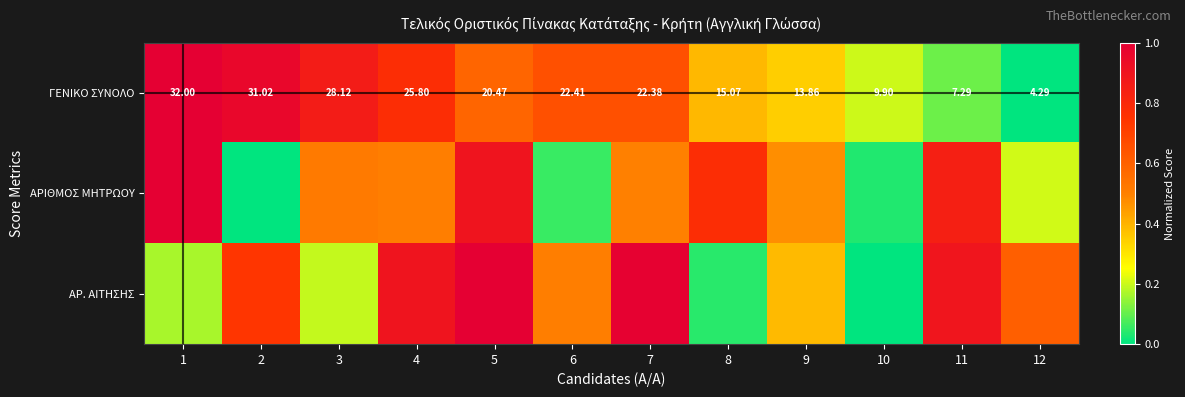

True or false: ΓΕΝΙΚΟ ΣΥΝΟΛΟ has a value of 0.1 at 11.

True